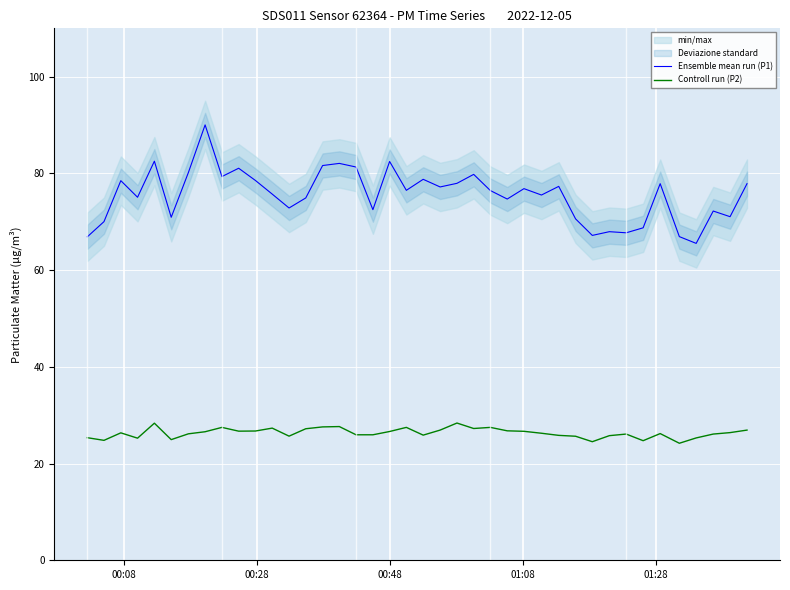

Reading left to right, extract all data points from this chart.

Ensemble mean run (P1): 66.9	70.0	78.5	75.1	82.5	70.9	80.2	90.0	79.3	81.1	78.5	75.7	72.8	74.9	81.6	82.1	81.3	72.5	82.5	76.5	78.8	77.2	78.0	79.8	76.5	74.7	76.8	75.5	77.3	70.6	67.2	68.0	67.7	68.8	77.9	66.9	65.5	72.2	71.0	77.9
Controll run (P2): 25.4	24.8	26.4	25.2	28.4	24.9	26.1	26.6	27.5	26.7	26.7	27.3	25.7	27.2	27.6	27.6	25.9	25.9	26.6	27.5	25.9	26.9	28.4	27.2	27.5	26.8	26.7	26.3	25.8	25.6	24.5	25.8	26.1	24.7	26.2	24.2	25.3	26.1	26.4	26.9